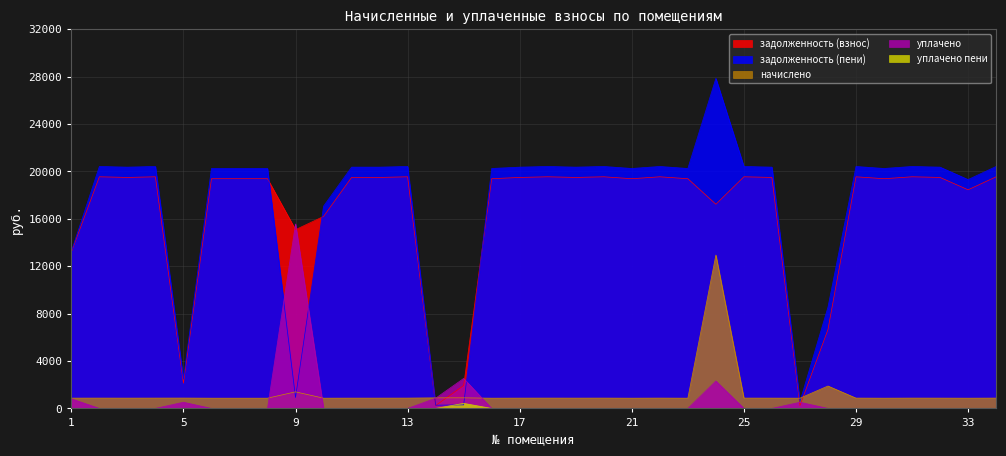

What is the maximum value for уплачено?

15566.4